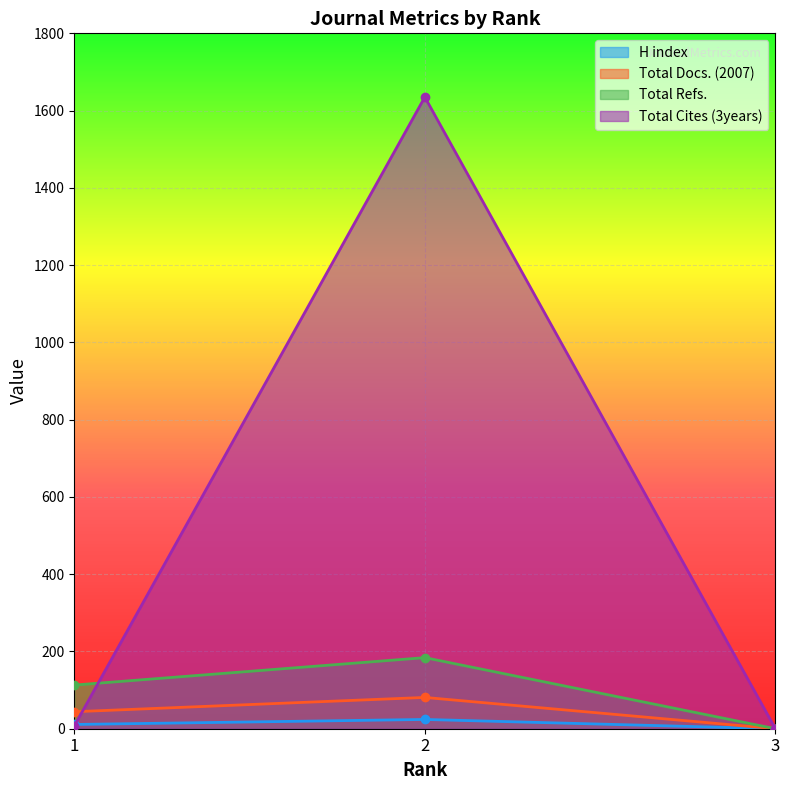

Reading left to right, extract all data points from this chart.

H index: 11	24	0
Total Docs. (2007): 44	81	0
Total Refs.: 113	184	0
Total Cites (3years): 7	1635	0